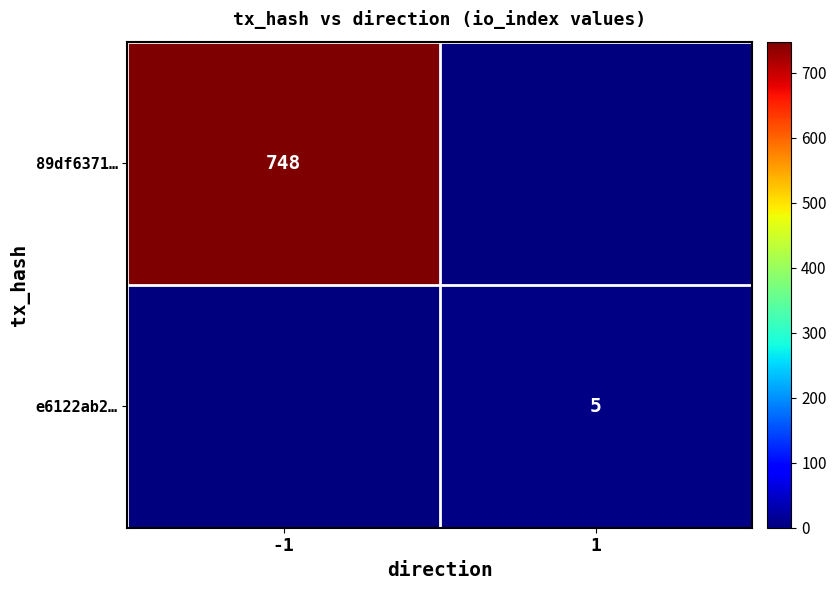

The value of 89df6371… at -1 is 1156. True or false?

False